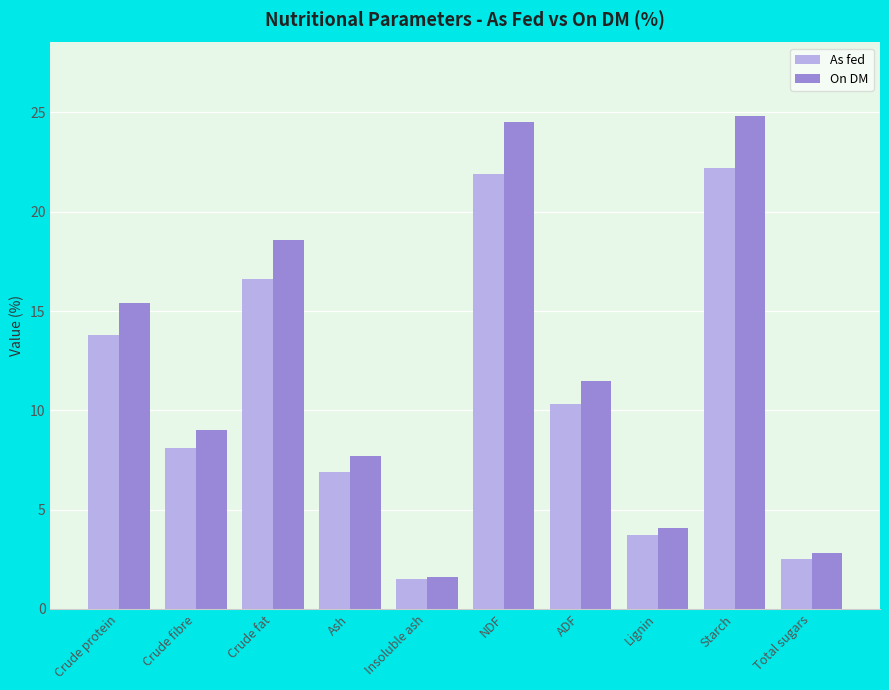

Reading right to left, extract all data points from this chart.

As fed: 2.5	22.2	3.7	10.3	21.9	1.5	6.9	16.6	8.1	13.8
On DM: 2.8	24.8	4.1	11.5	24.5	1.6	7.7	18.6	9.0	15.4